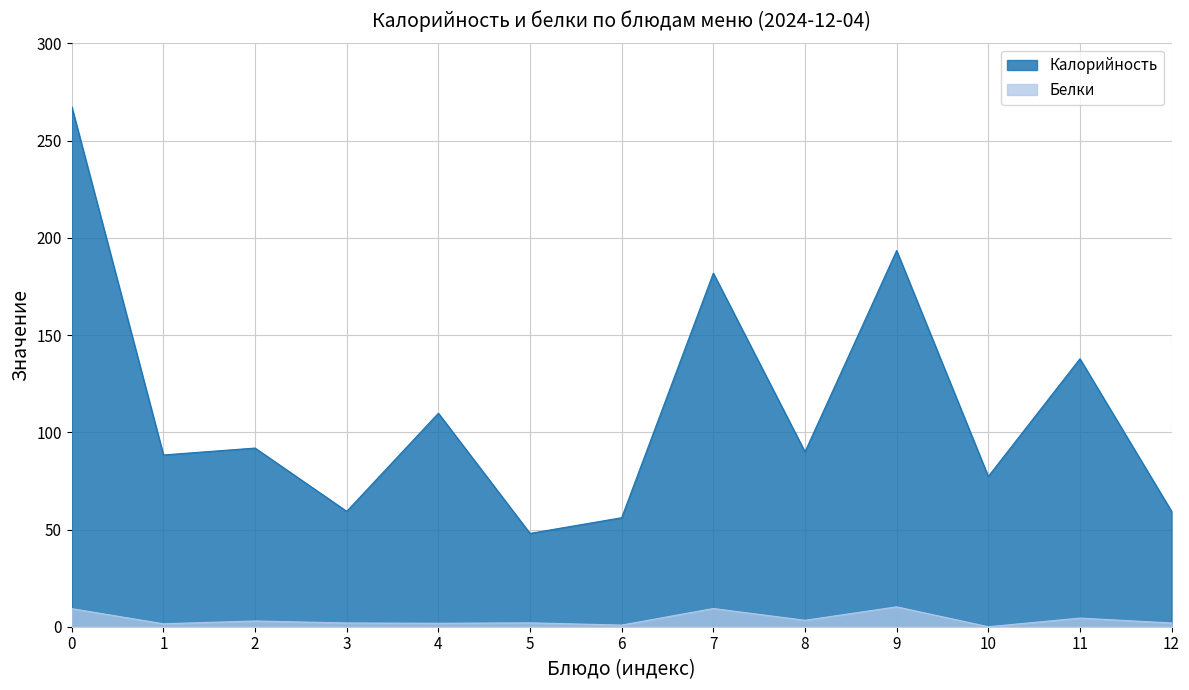

True or false: Калорийность and Белки cross at least once.

False